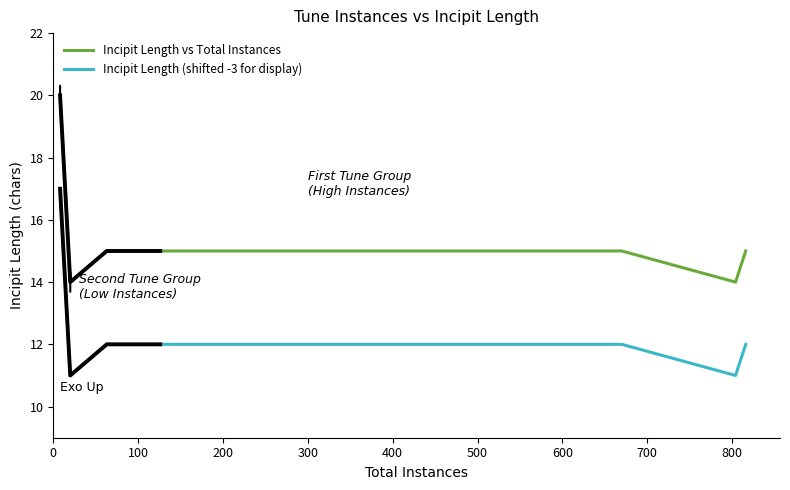

True or false: Incipit Length vs Total Instances and Incipit Length (shifted -3 for display) cross at least once.

False